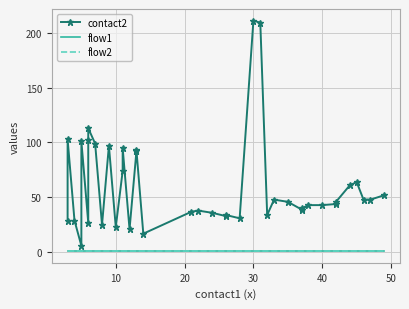

The value of flow1 at 10 is 0. True or false?

False